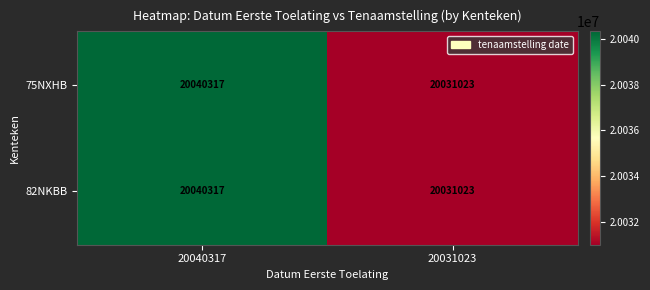

True or false: 82NKBB has a value of 28709367 at 20040317.

False